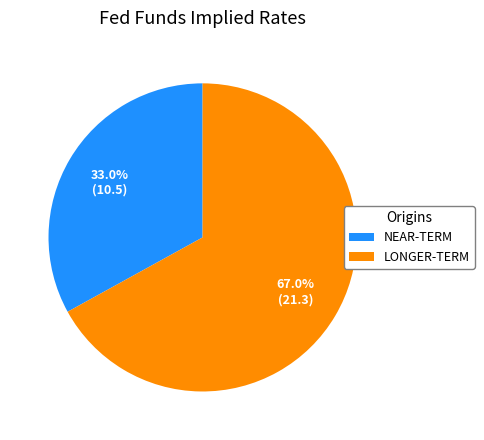

Which slice is the smallest?

NEAR-TERM